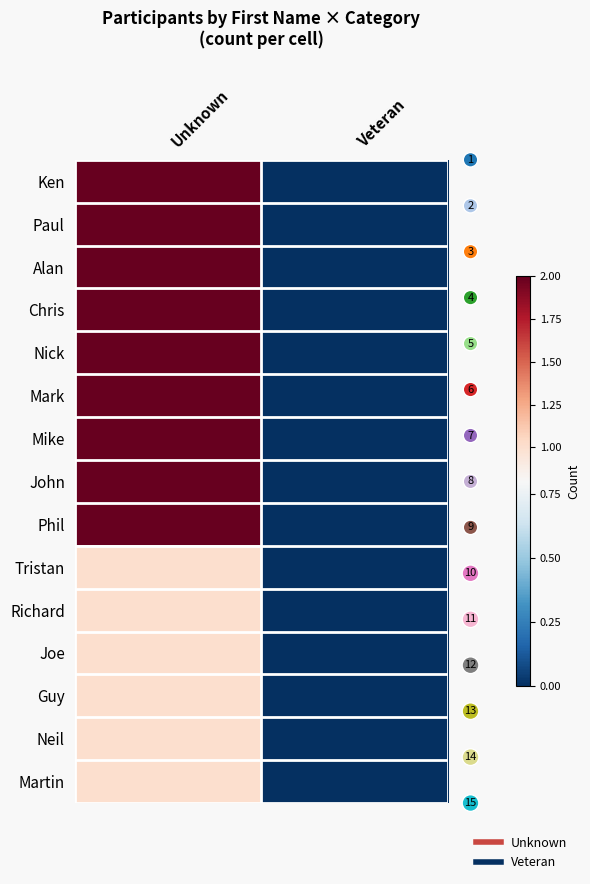

What is the maximum value shown in the chart?

2